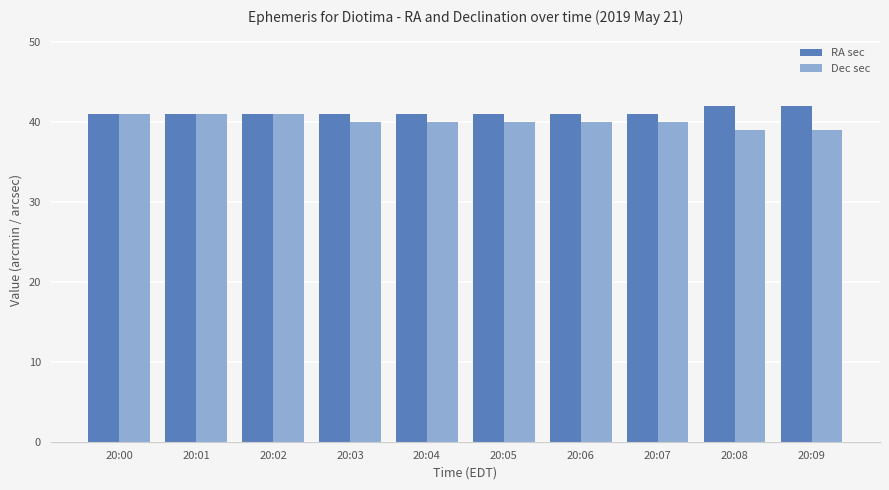

Rank the series at 20:08 from highest to lowest value.

RA sec, Dec sec